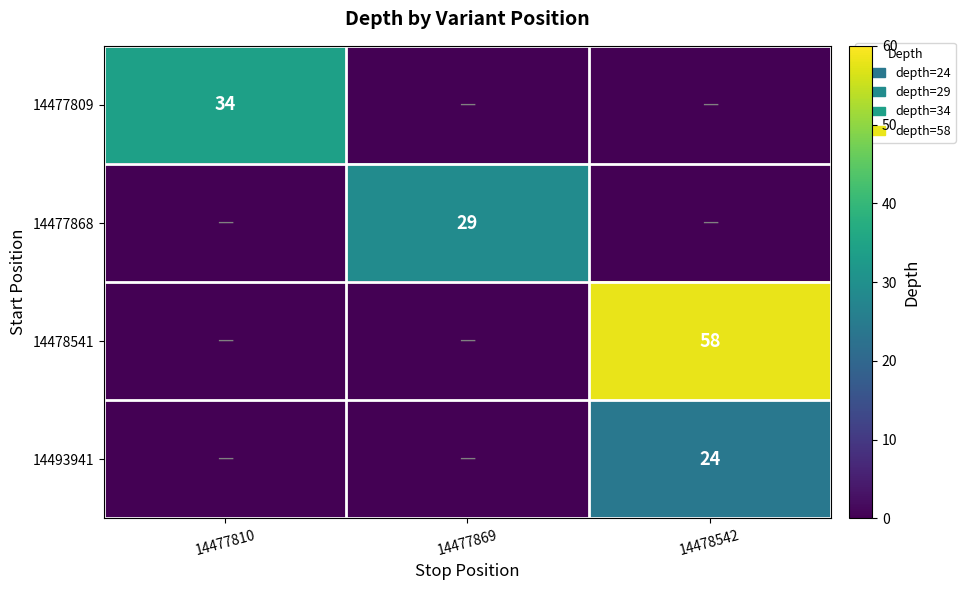

The 14478541 series shows 77 at 14478542. True or false?

False